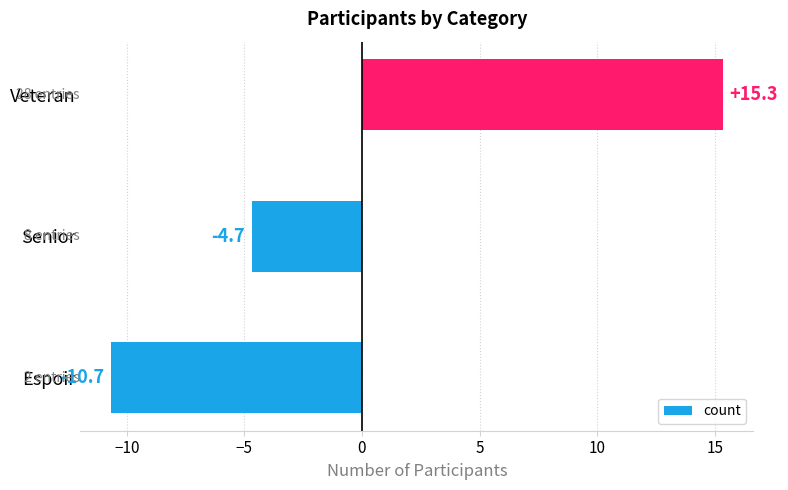

What is the approximate value at Senior?

-4.7